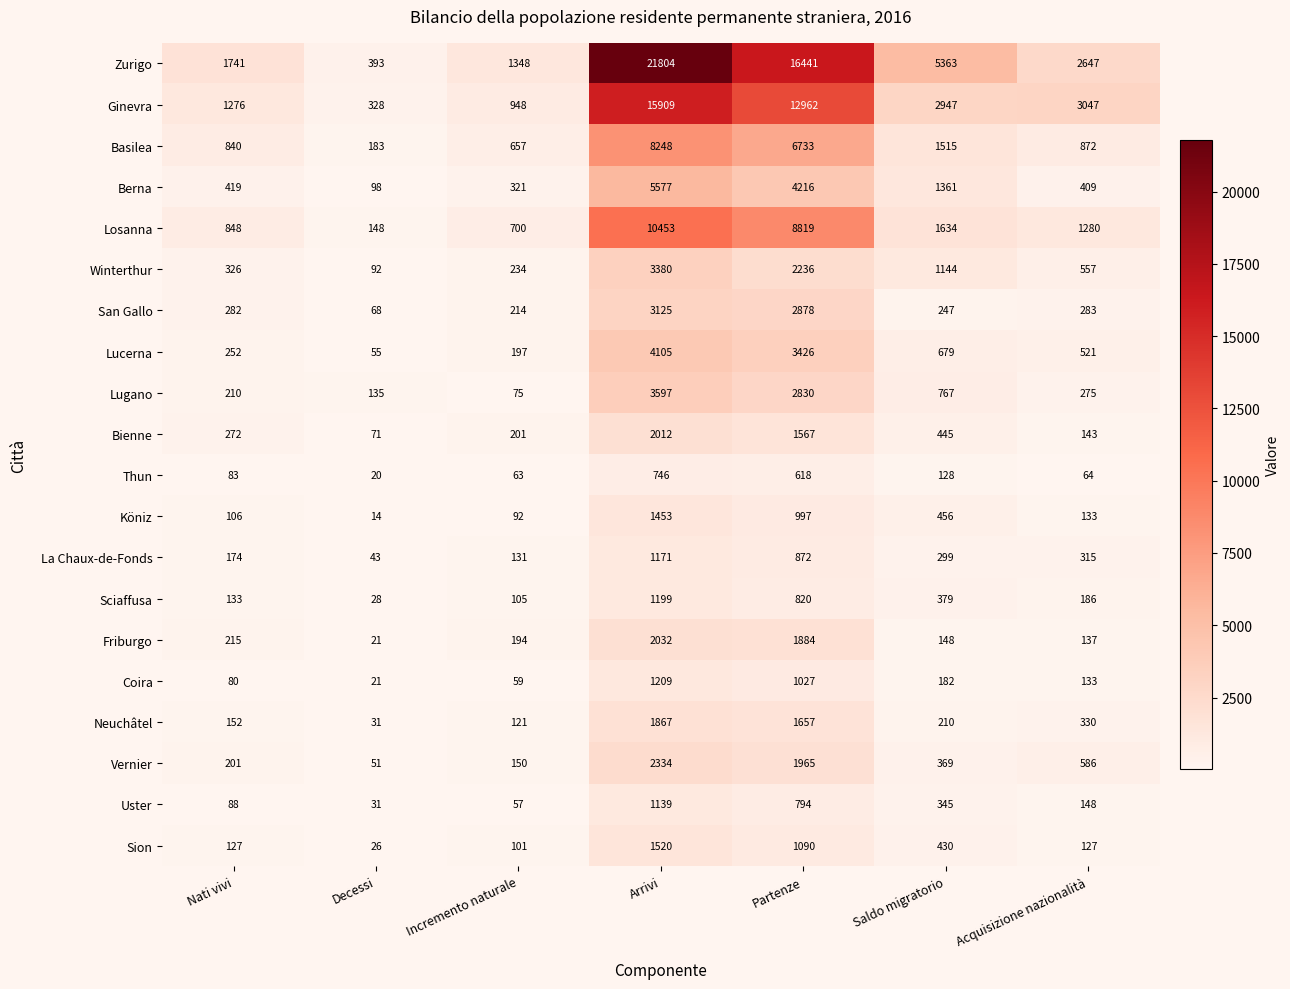

What is the sum of the Basilea values at Saldo migratorio and Acquisizione nazionalità?

2387